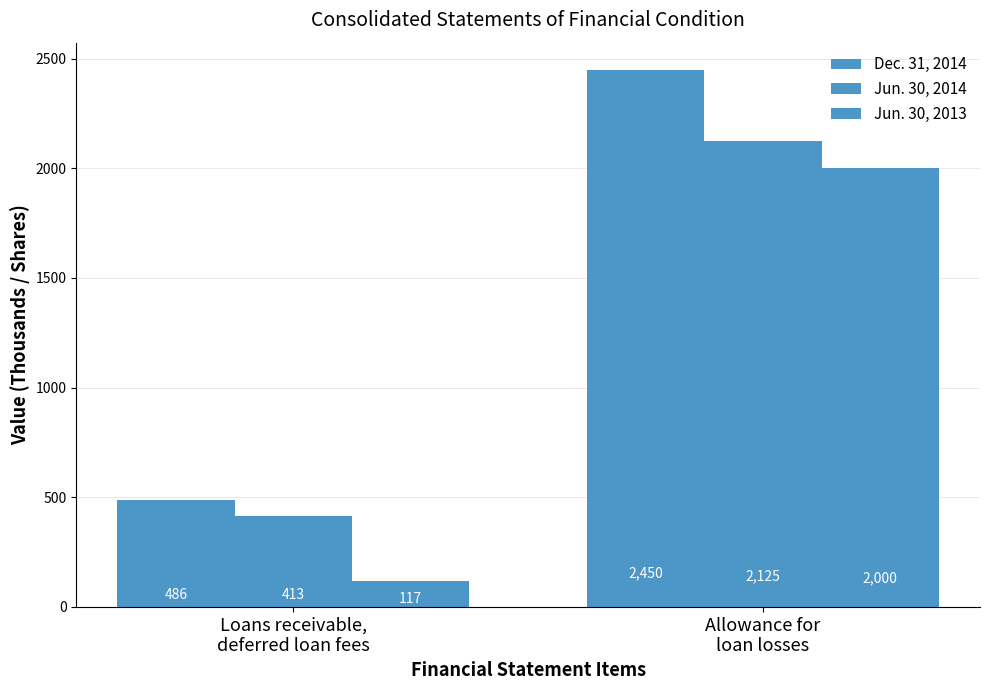

Are the bars grouped side by side (vs. stacked)?

Yes